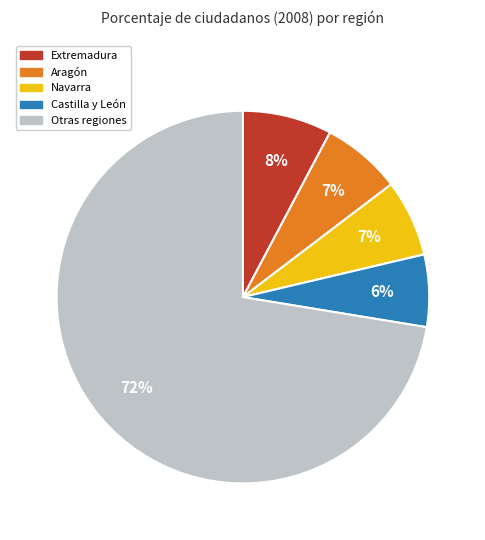

How many segments does this pie chart have?

5